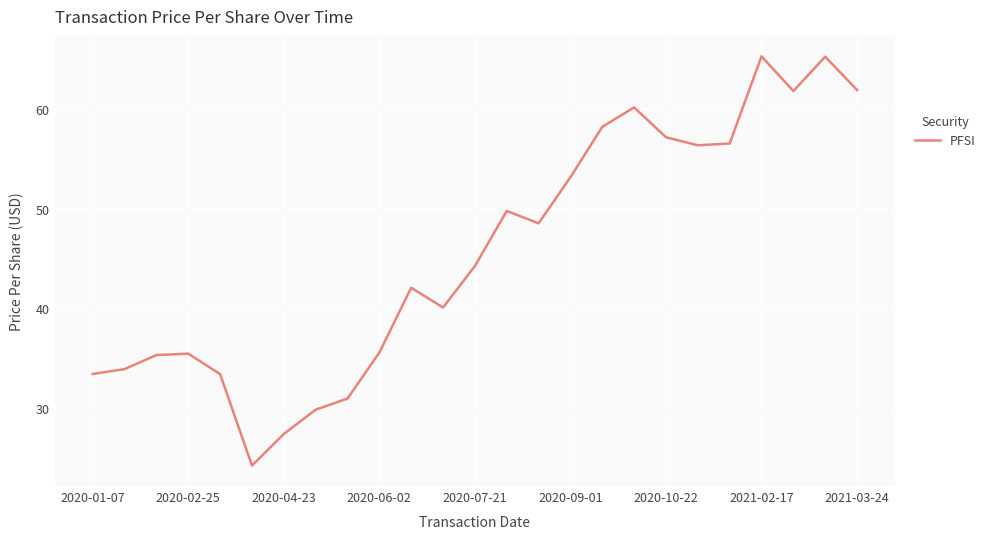

What is the minimum value shown in the chart?

24.2